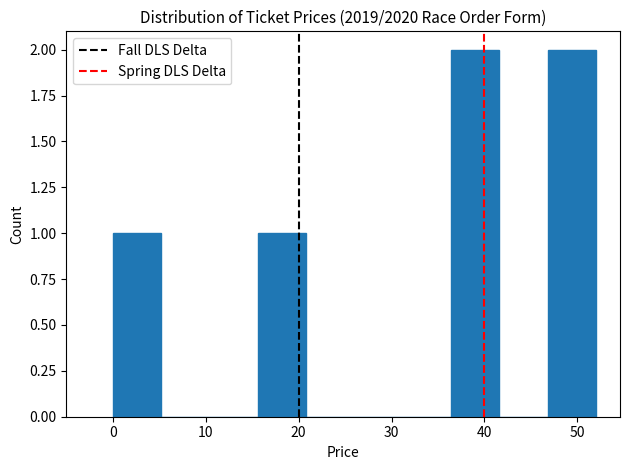

How tall is the bar that spans 46.8 to 52.0 on the x-axis? Neither the bar edges nor the heights are printed on the chart, so give them approximately, as read against the axes.

2